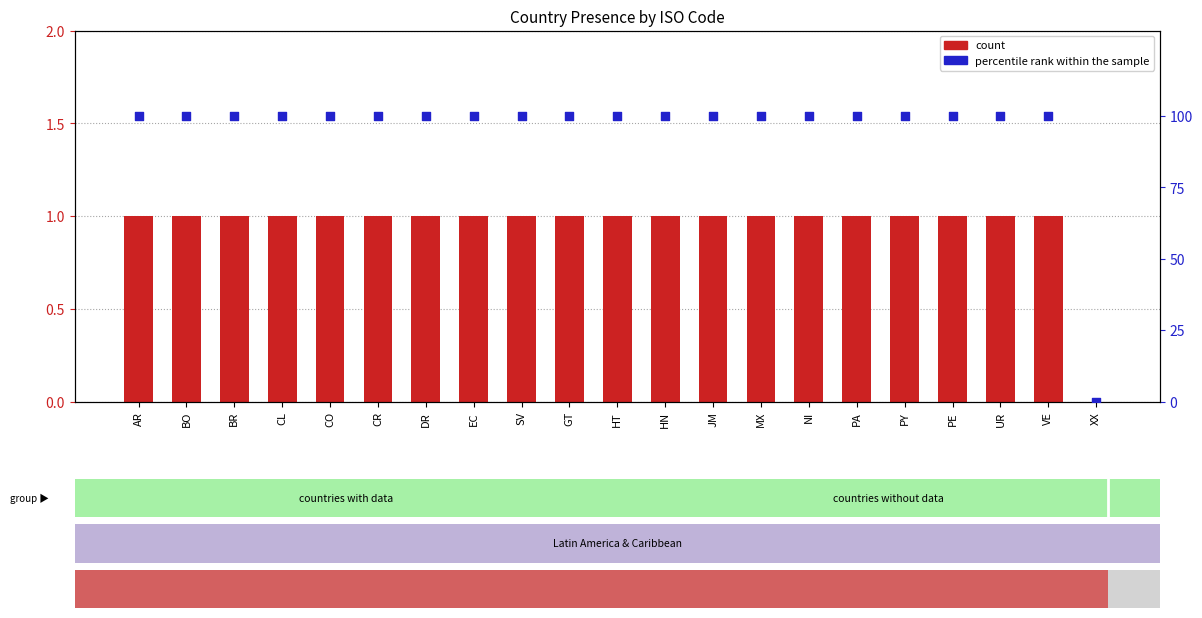

Is the value of percentile rank within the sample at GT greater than the value of count at PE?

Yes